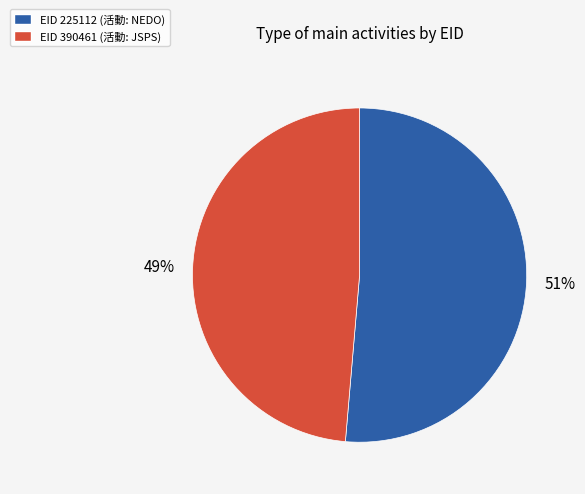

Does any single category account for the majority?

Yes